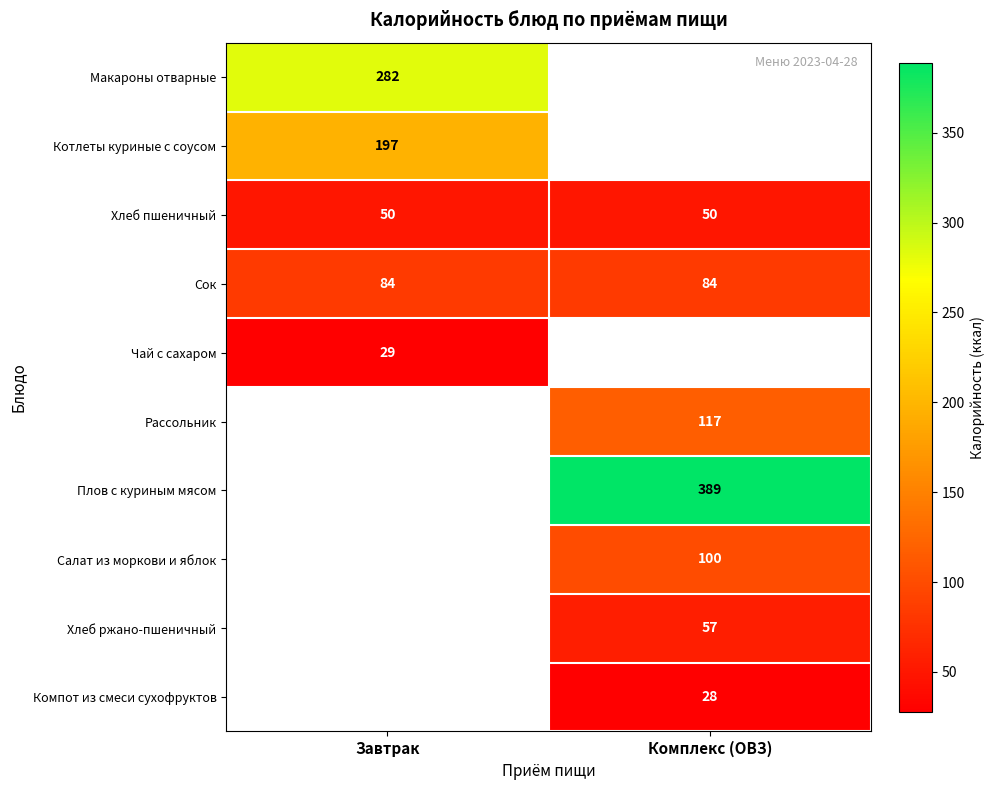

At how many categories does at least one series exceed 332?

1